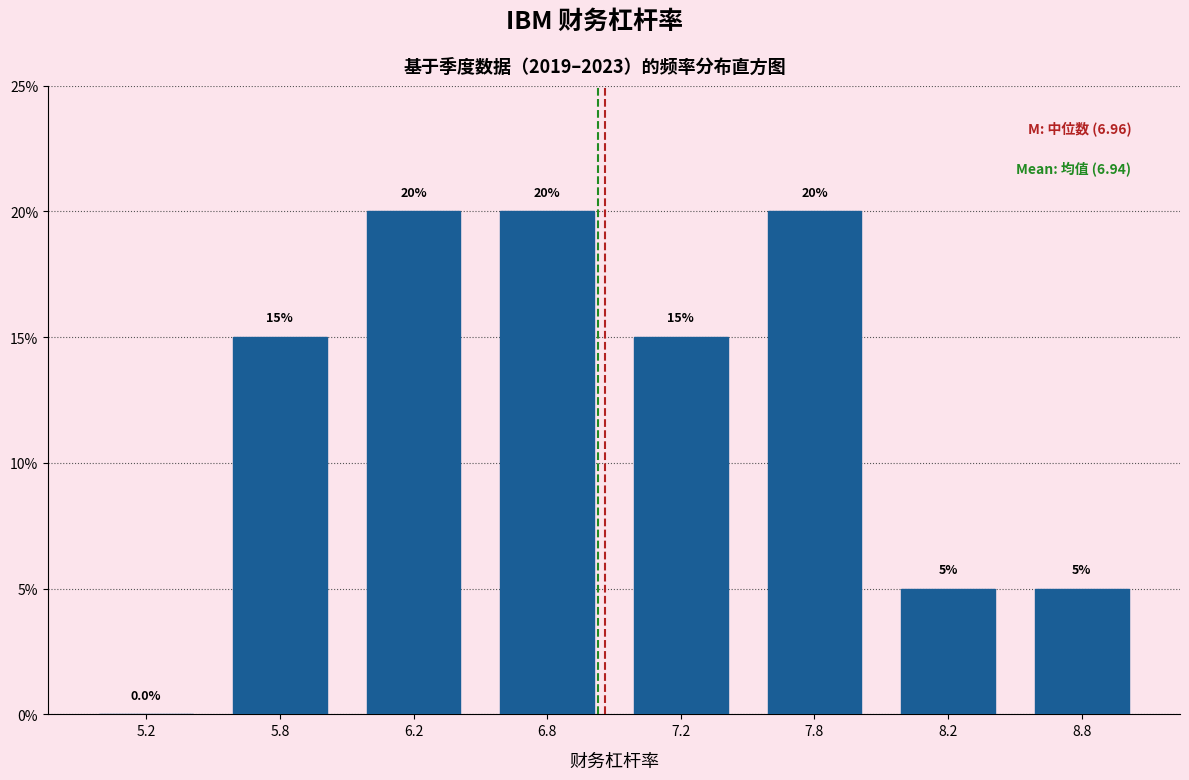

Are the bars horizontal?

No